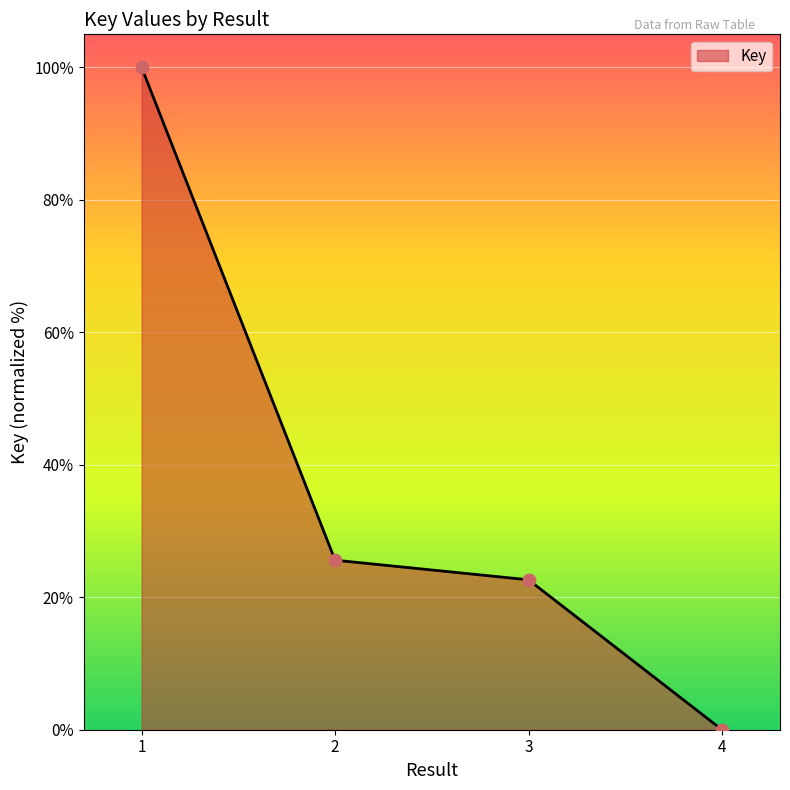

Between 4 and 3, which is larger?

3